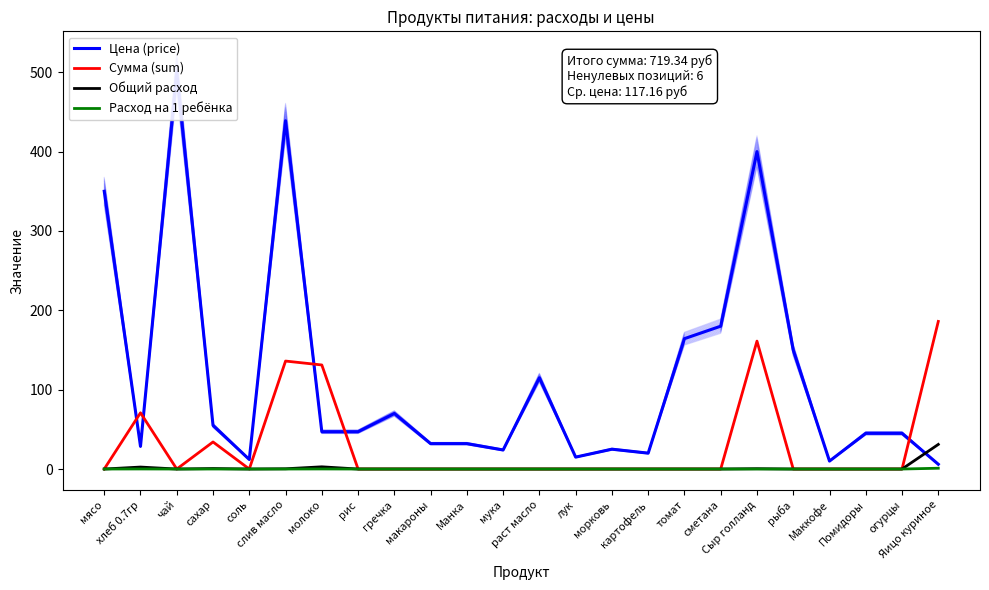

Is the value of Расход на 1 ребёнка at Яицо куриное greater than the value of Сумма (sum) at гречка?

Yes